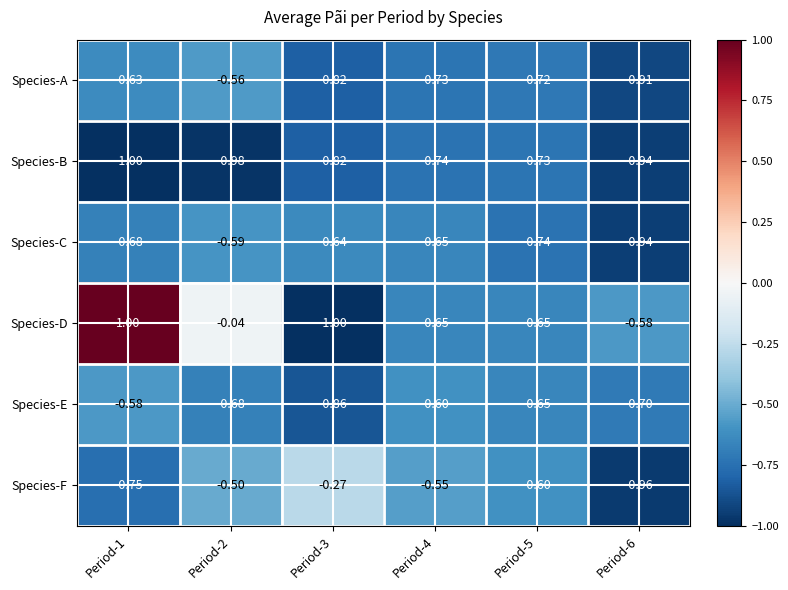

Which series changed the most between Period-1 and Period-2?

Species-D